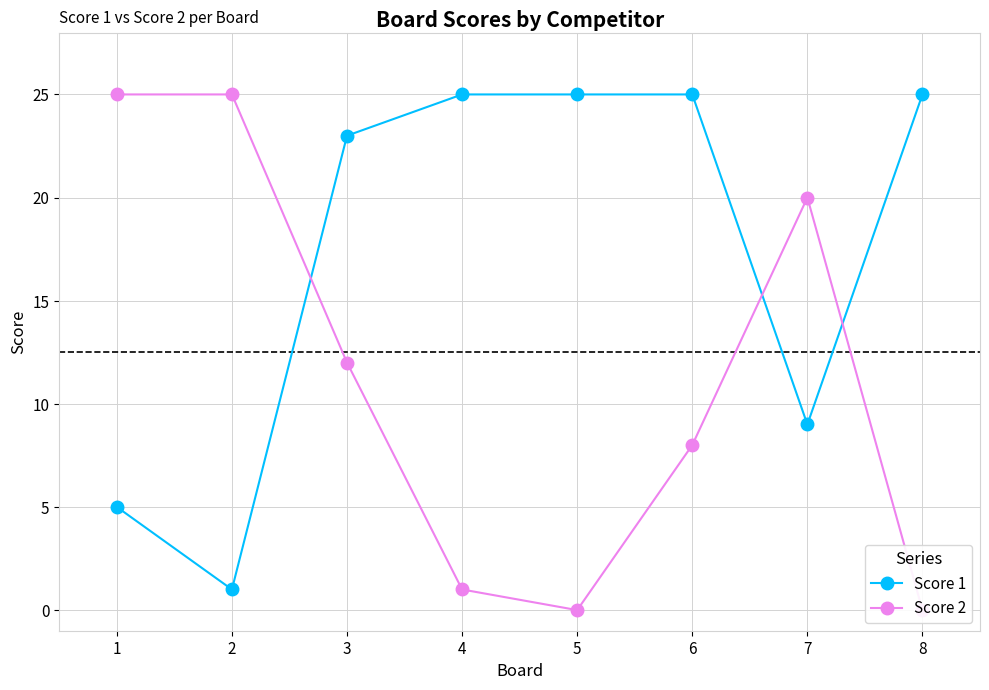

Where is the first local minimum for Score 2?

5